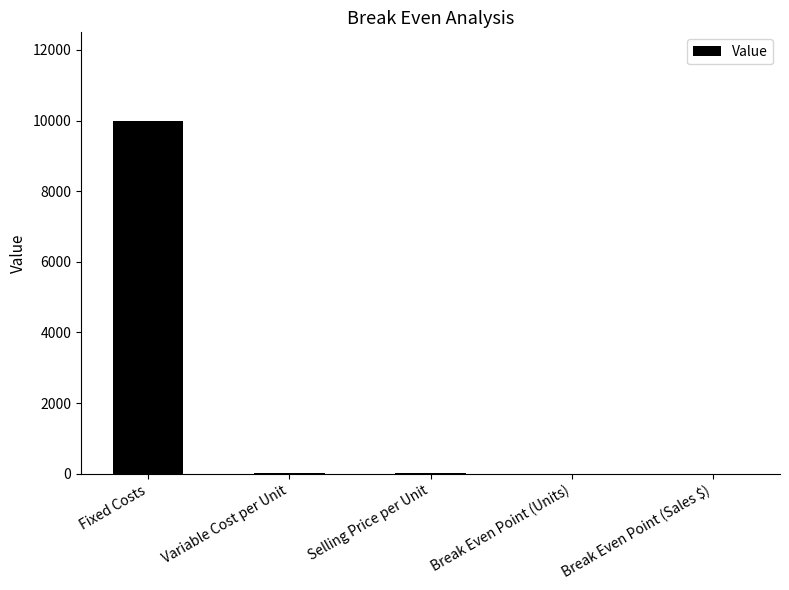

What is the greatest value displayed?

10000